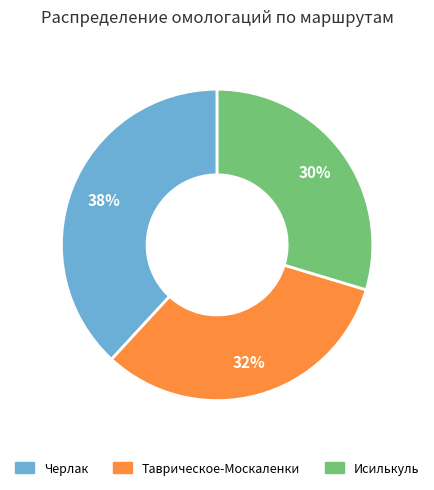

Rank the categories by value from lowest to highest.

Исилькуль, Таврическое-Москаленки, Черлак